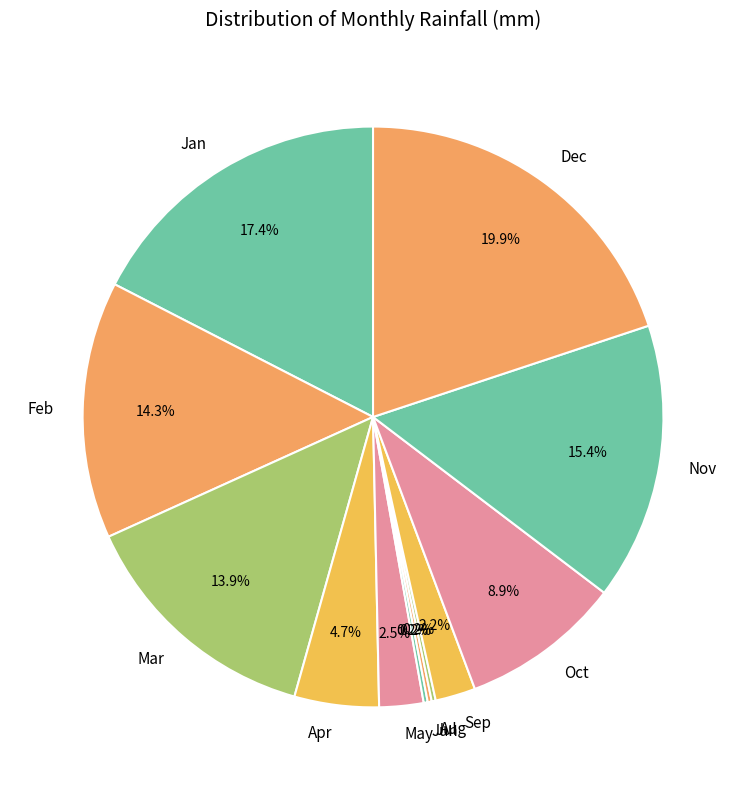

Is the sum of Jan and Dec greater than half?

No